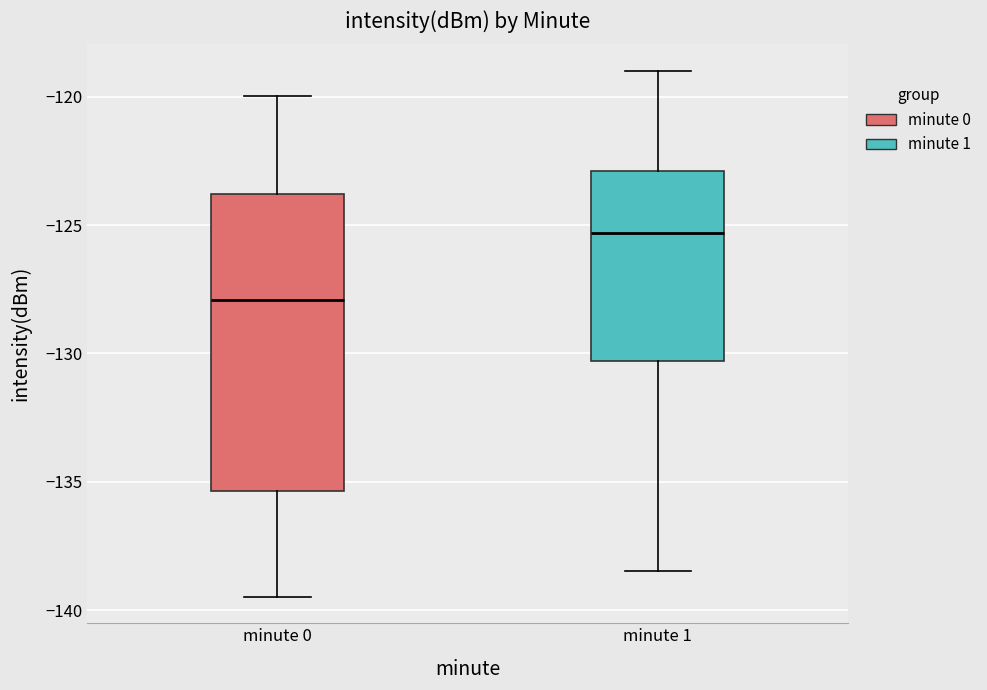

Reading left to right, read every box against the y-axis: the position of its median line, the range the box covers, and the ends of its whiskers. The values are not printed on the chart, so give them approximately, as read against the axis.

minute 0: median -128.0, box -135.5 to -124.0, whiskers -139.5 to -120.0
minute 1: median -125.5, box -130.5 to -123.0, whiskers -138.5 to -119.0